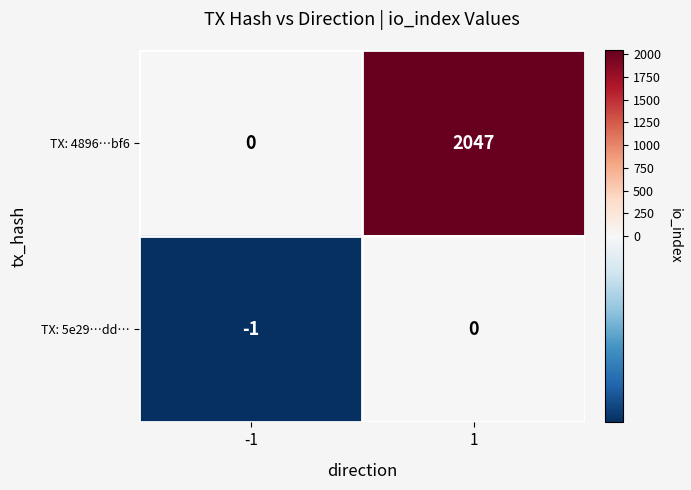

What is the greatest value displayed?

2047